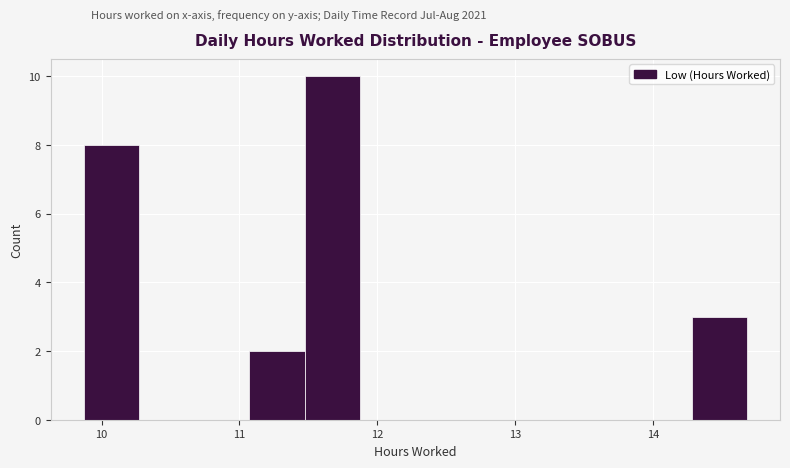

Over which range of the x-axis is the bar tallest?

11.5 to 11.9